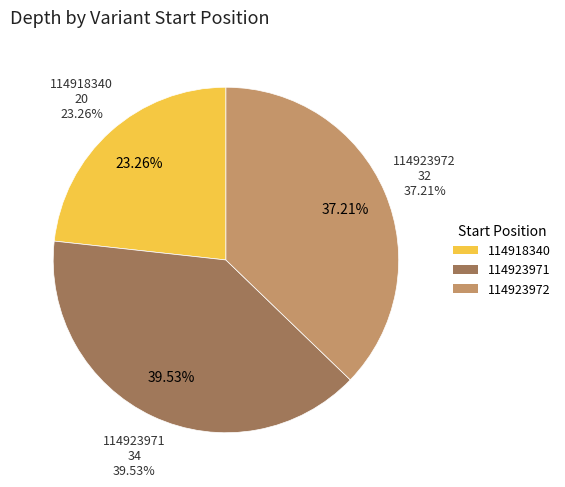

Between 114918340 and 114923971, which is larger?

114923971